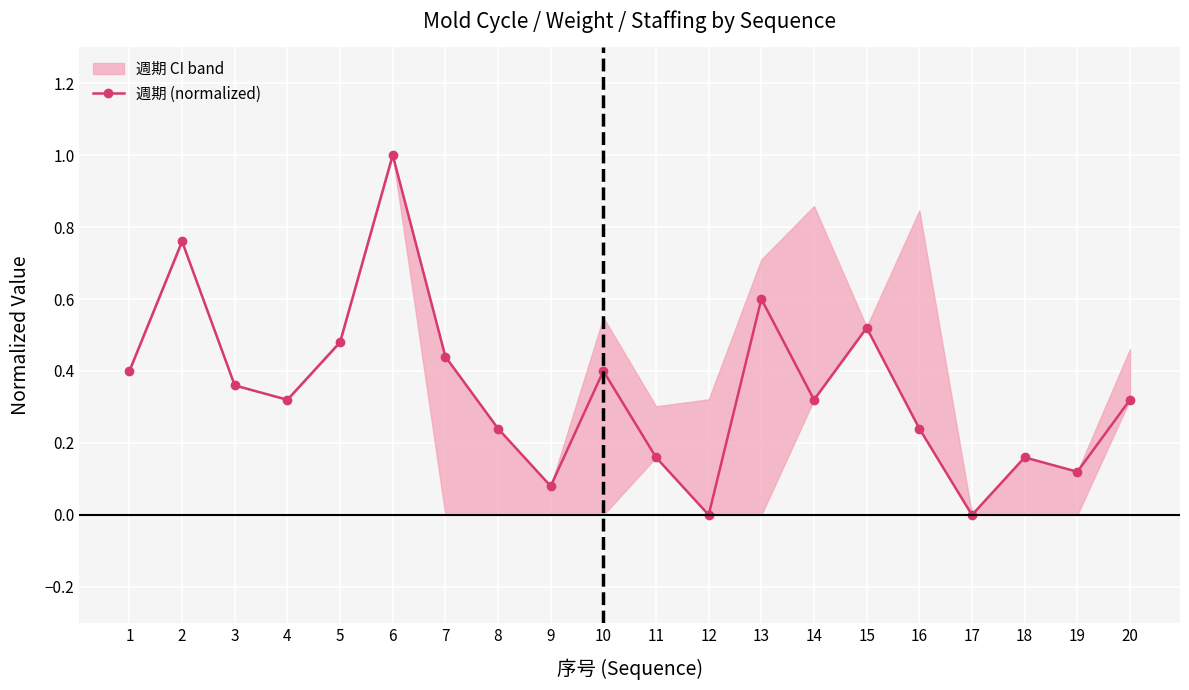

What is the difference between the second highest and second lowest values?

0.8